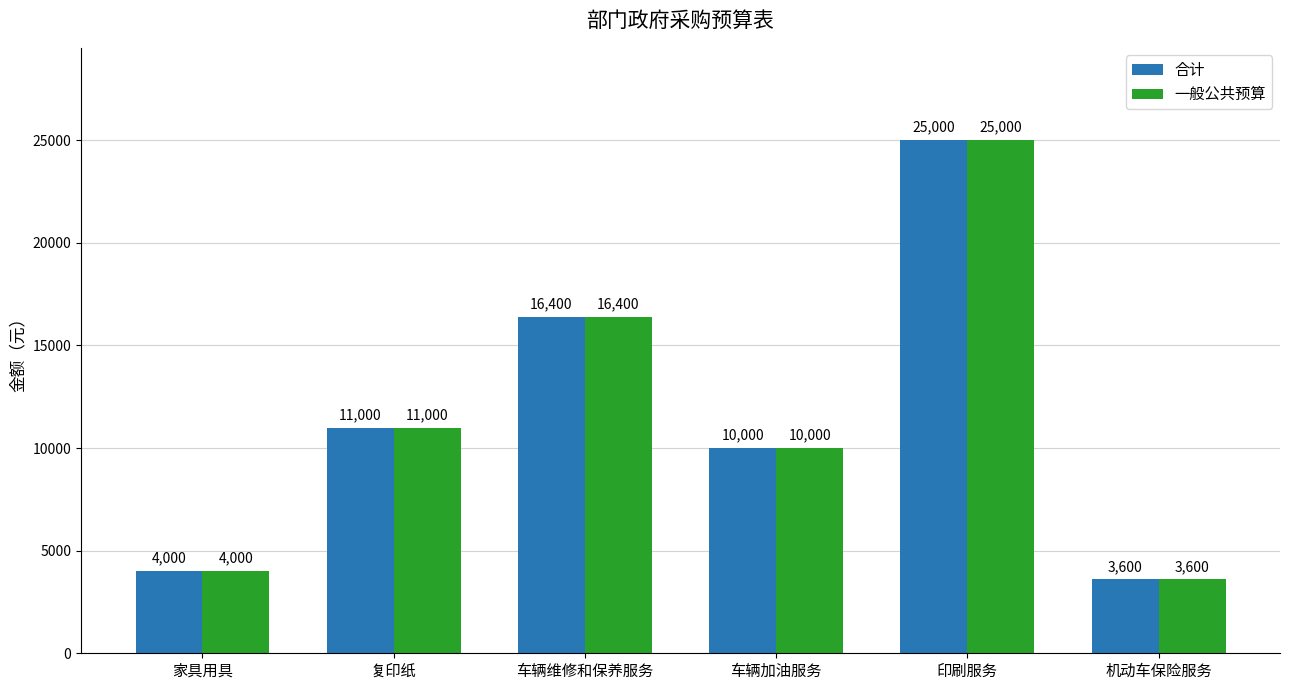

What is the maximum value shown in the chart?

25000